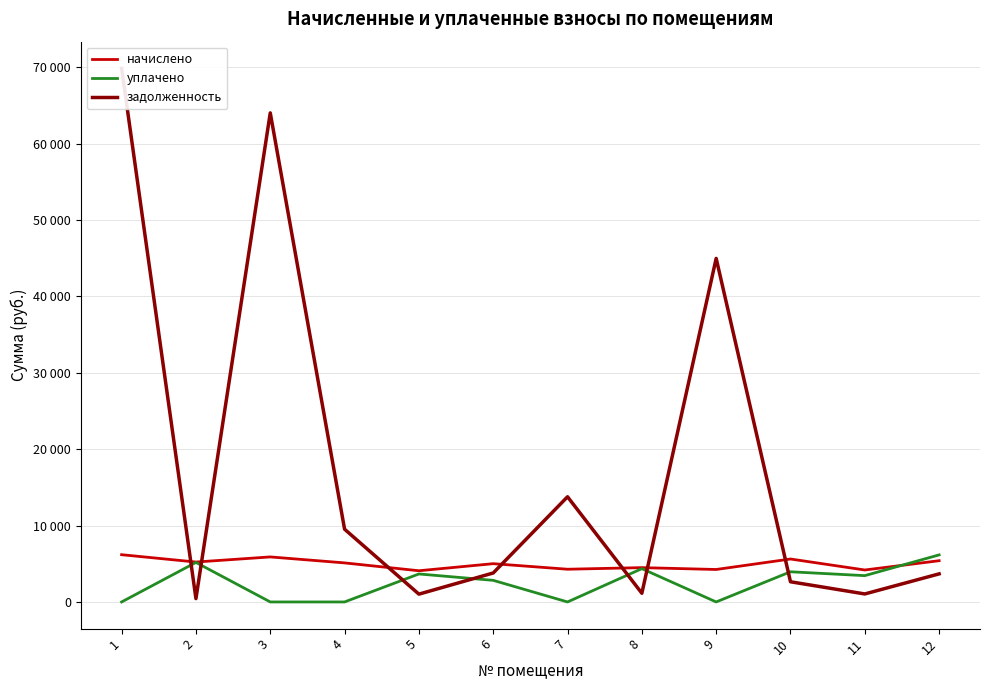

What are all the series names shown in the legend?

начислено, уплачено, задолженность